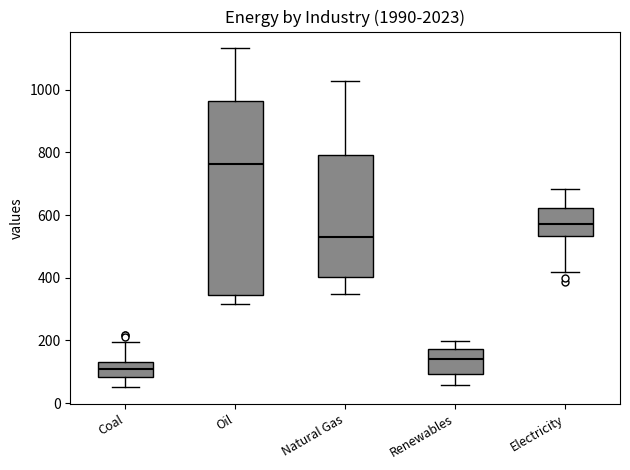

Reading left to right, transcribe this box plot: for each box, give where its median line is, the range the box spans, and where its two whiskers end, as read against the y-axis. The values are not printed on the chart, so give them approximately, as read against the axis.

Coal: median 100, box 80 to 140, whiskers 60 to 200
Oil: median 760, box 340 to 960, whiskers 320 to 1140
Natural Gas: median 520, box 400 to 800, whiskers 340 to 1020
Renewables: median 140, box 100 to 180, whiskers 60 to 200
Electricity: median 580, box 540 to 620, whiskers 420 to 680